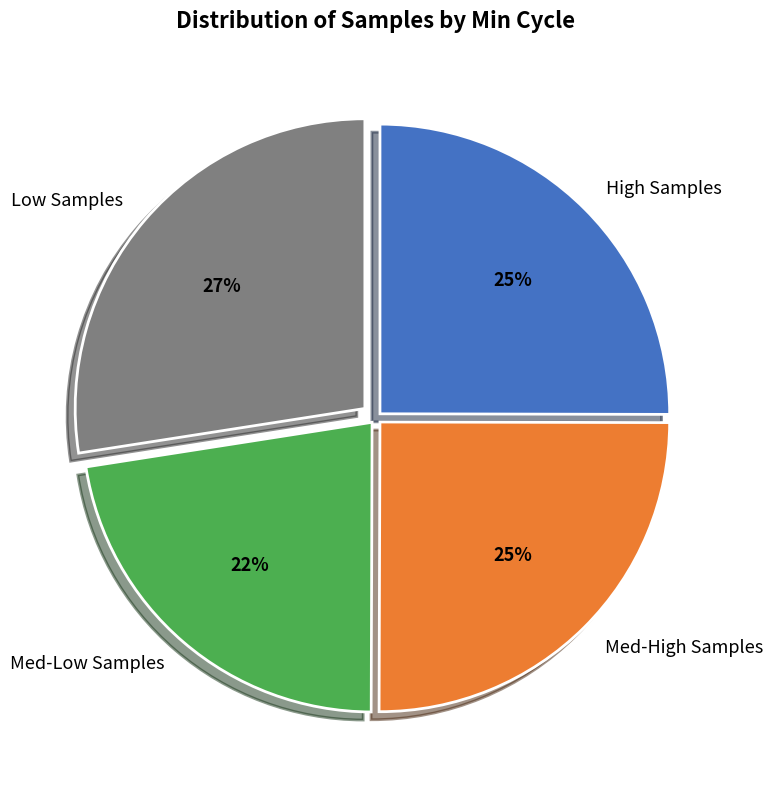

What is the smallest slice in the pie chart?

Med-Low Samples